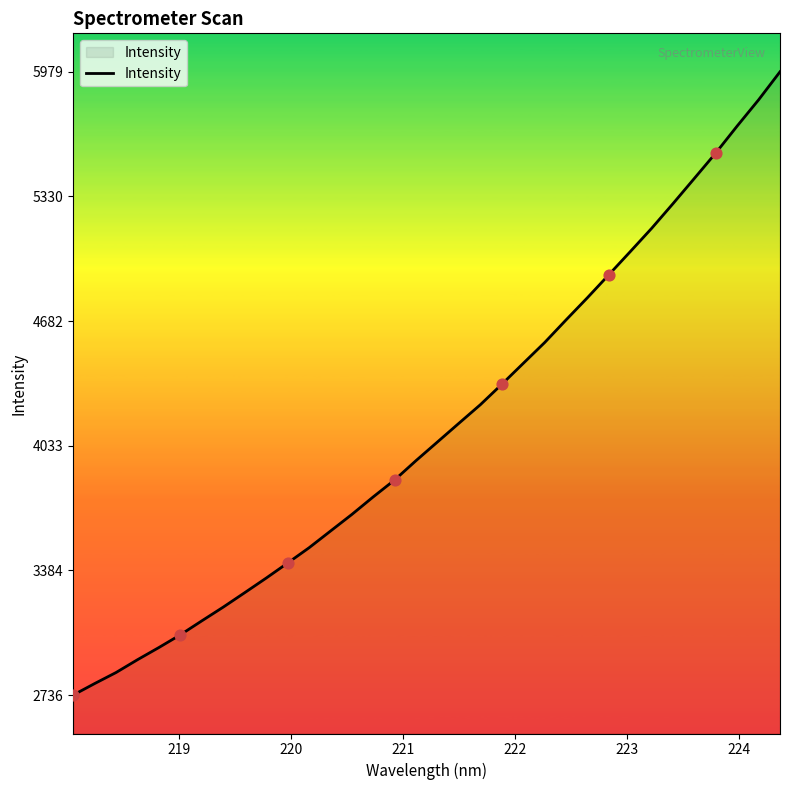

What is the maximum value shown in the chart?

5979.4